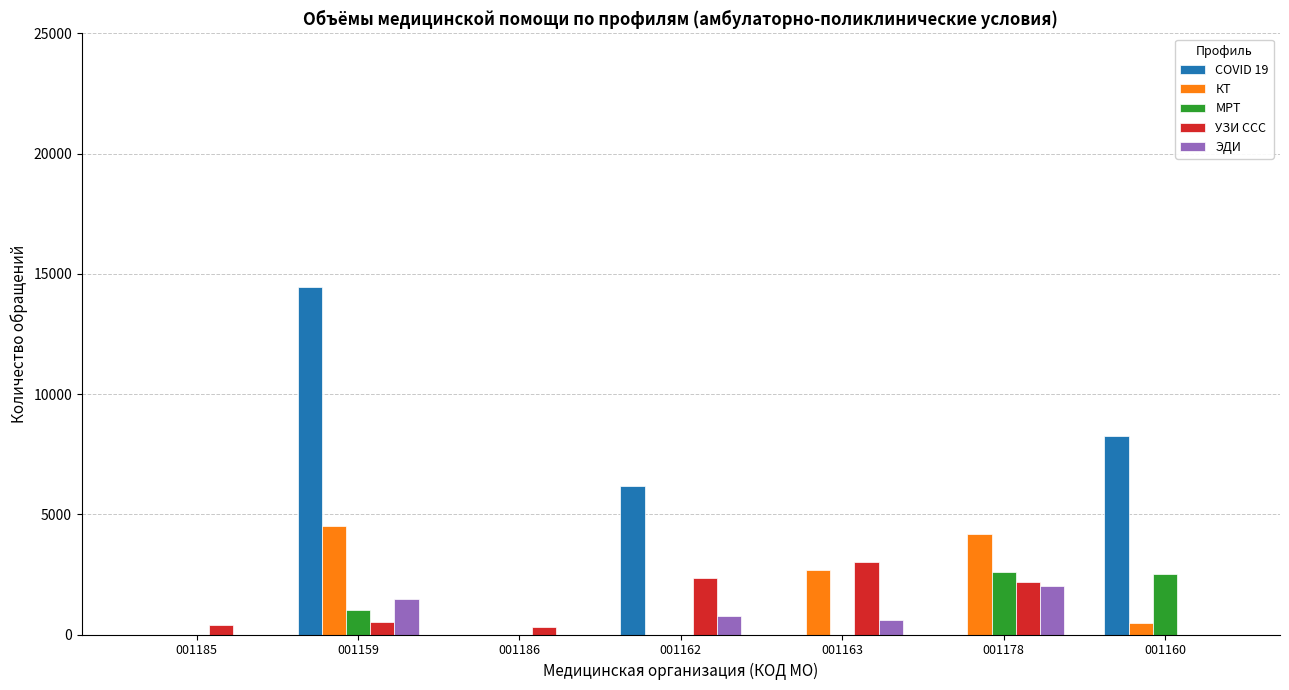

What is the total value across all series at 001162?

9316